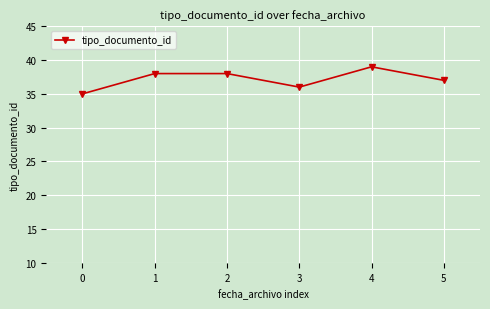

How many values are between 36 and 38?

4